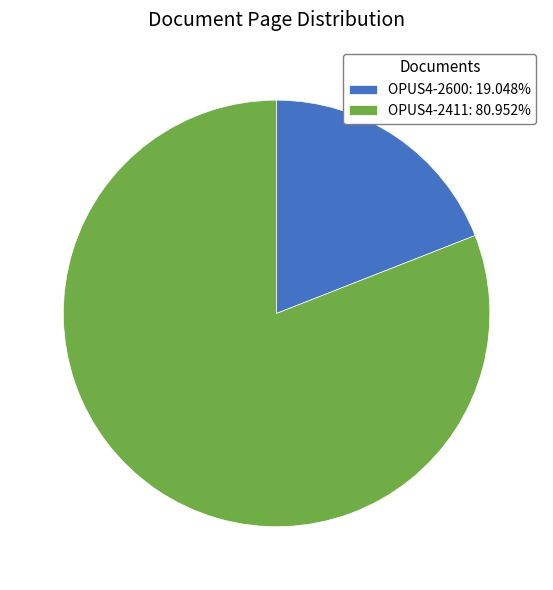

Is OPUS4-2411 the majority of the pie?

Yes